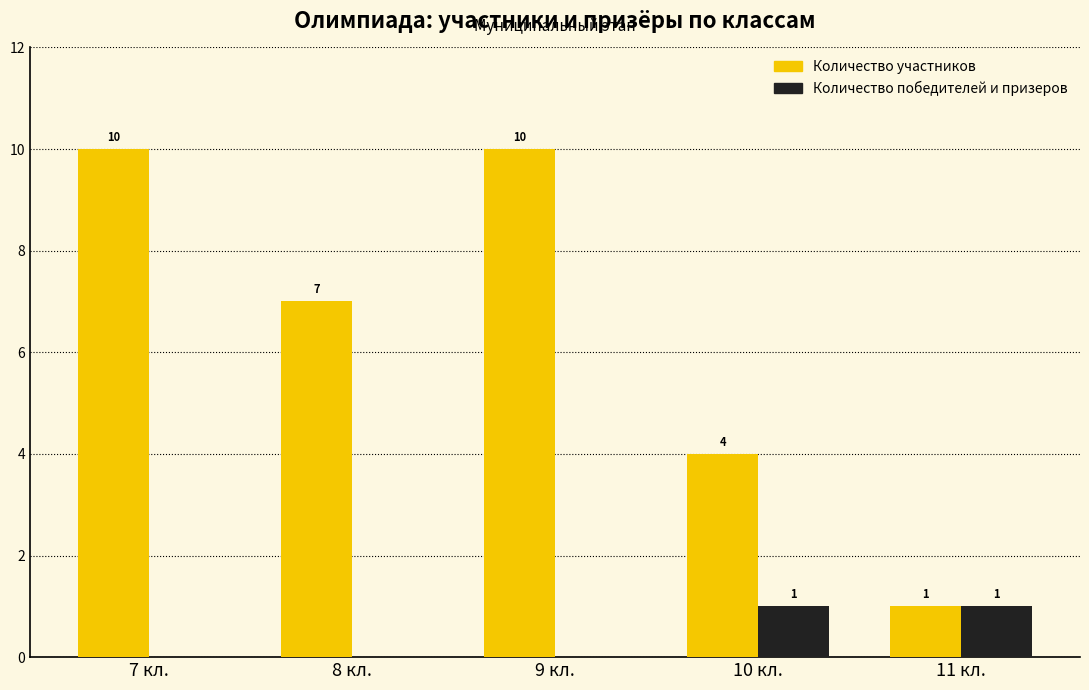

What is the maximum value for Количество участников?

10